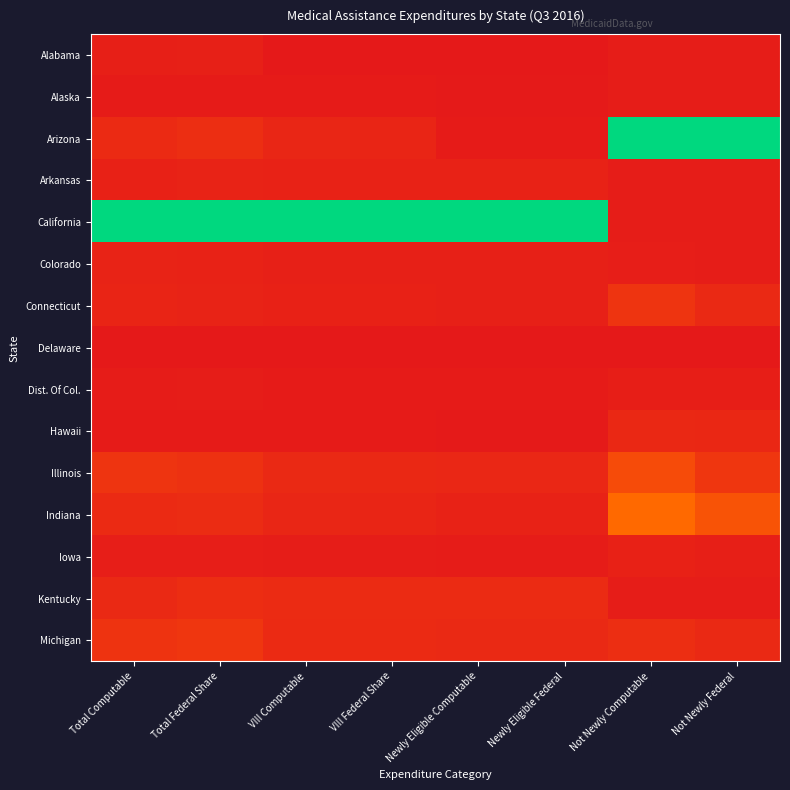

Reading left to right, extract all data points from this chart.

Alabama: Total Computable=0.0	Total Federal Share=0.0	VIII Computable=0.0	VIII Federal Share=0.0	Newly Eligible Computable=0.0	Newly Eligible Federal=0.0	Not Newly Computable=0.0	Not Newly Federal=0.0
Alaska: Total Computable=0.0	Total Federal Share=0.0	VIII Computable=0.0	VIII Federal Share=0.0	Newly Eligible Computable=0.0	Newly Eligible Federal=0.0	Not Newly Computable=0.0	Not Newly Federal=0.0
Arizona: Total Computable=0.1	Total Federal Share=0.1	VIII Computable=0.1	VIII Federal Share=0.1	Newly Eligible Computable=0.0	Newly Eligible Federal=0.0	Not Newly Computable=1.0	Not Newly Federal=1.0
Arkansas: Total Computable=0.0	Total Federal Share=0.0	VIII Computable=0.0	VIII Federal Share=0.0	Newly Eligible Computable=0.0	Newly Eligible Federal=0.0	Not Newly Computable=0.0	Not Newly Federal=0.0
California: Total Computable=1.0	Total Federal Share=1.0	VIII Computable=1.0	VIII Federal Share=1.0	Newly Eligible Computable=1.0	Newly Eligible Federal=1.0	Not Newly Computable=0.0	Not Newly Federal=0.0
Colorado: Total Computable=0.0	Total Federal Share=0.0	VIII Computable=0.0	VIII Federal Share=0.0	Newly Eligible Computable=0.0	Newly Eligible Federal=0.0	Not Newly Computable=0.0	Not Newly Federal=0.0
Connecticut: Total Computable=0.0	Total Federal Share=0.0	VIII Computable=0.0	VIII Federal Share=0.0	Newly Eligible Computable=0.0	Newly Eligible Federal=0.0	Not Newly Computable=0.1	Not Newly Federal=0.1
Delaware: Total Computable=0.0	Total Federal Share=0.0	VIII Computable=0.0	VIII Federal Share=0.0	Newly Eligible Computable=0.0	Newly Eligible Federal=0.0	Not Newly Computable=0.0	Not Newly Federal=0.0
Dist. Of Col.: Total Computable=0.0	Total Federal Share=0.0	VIII Computable=0.0	VIII Federal Share=0.0	Newly Eligible Computable=0.0	Newly Eligible Federal=0.0	Not Newly Computable=0.0	Not Newly Federal=0.0
Hawaii: Total Computable=0.0	Total Federal Share=0.0	VIII Computable=0.0	VIII Federal Share=0.0	Newly Eligible Computable=0.0	Newly Eligible Federal=0.0	Not Newly Computable=0.1	Not Newly Federal=0.1
Illinois: Total Computable=0.1	Total Federal Share=0.1	VIII Computable=0.1	VIII Federal Share=0.1	Newly Eligible Computable=0.1	Newly Eligible Federal=0.1	Not Newly Computable=0.2	Not Newly Federal=0.1
Indiana: Total Computable=0.1	Total Federal Share=0.1	VIII Computable=0.1	VIII Federal Share=0.1	Newly Eligible Computable=0.0	Newly Eligible Federal=0.0	Not Newly Computable=0.3	Not Newly Federal=0.3
Iowa: Total Computable=0.0	Total Federal Share=0.0	VIII Computable=0.0	VIII Federal Share=0.0	Newly Eligible Computable=0.0	Newly Eligible Federal=0.0	Not Newly Computable=0.0	Not Newly Federal=0.0
Kentucky: Total Computable=0.1	Total Federal Share=0.1	VIII Computable=0.1	VIII Federal Share=0.1	Newly Eligible Computable=0.1	Newly Eligible Federal=0.1	Not Newly Computable=0.0	Not Newly Federal=0.0
Michigan: Total Computable=0.1	Total Federal Share=0.1	VIII Computable=0.1	VIII Federal Share=0.1	Newly Eligible Computable=0.1	Newly Eligible Federal=0.1	Not Newly Computable=0.1	Not Newly Federal=0.1